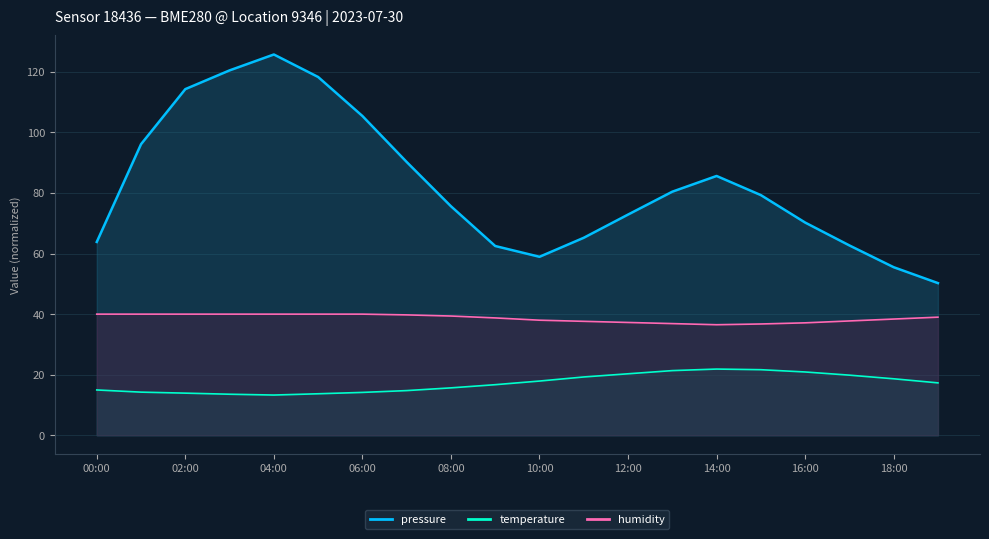

True or false: humidity and pressure intersect in this chart.

False